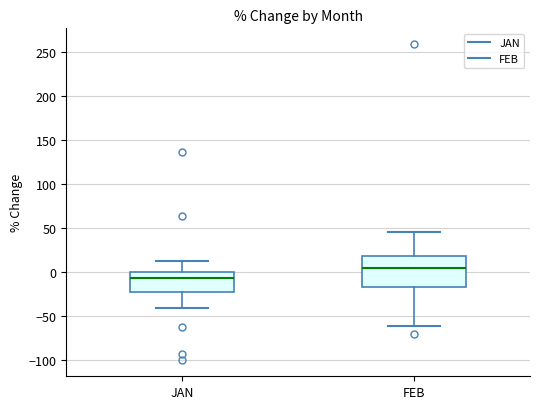

Where is the lower edge of the box for JAN on the y-axis? The values are not printed on the chart, so give them approximately, as read against the axis.

-25